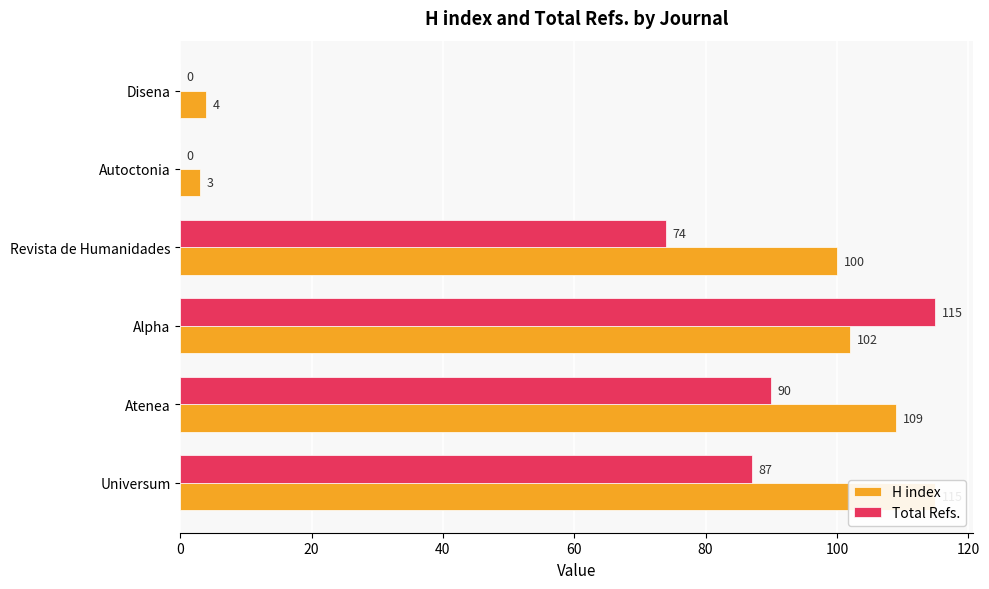

What are all the series names shown in the legend?

H index, Total Refs.